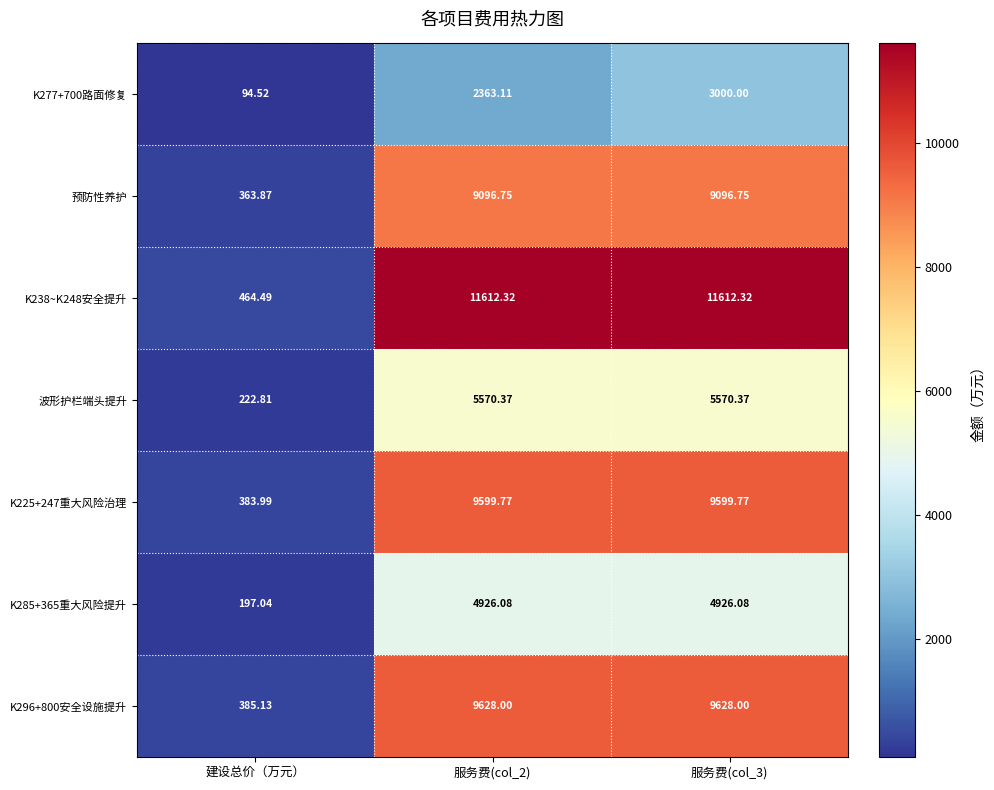

Is the value of K277+700路面修复 at 建设总价（万元） greater than the value of 预防性养护 at 服务费(col_3)?

No